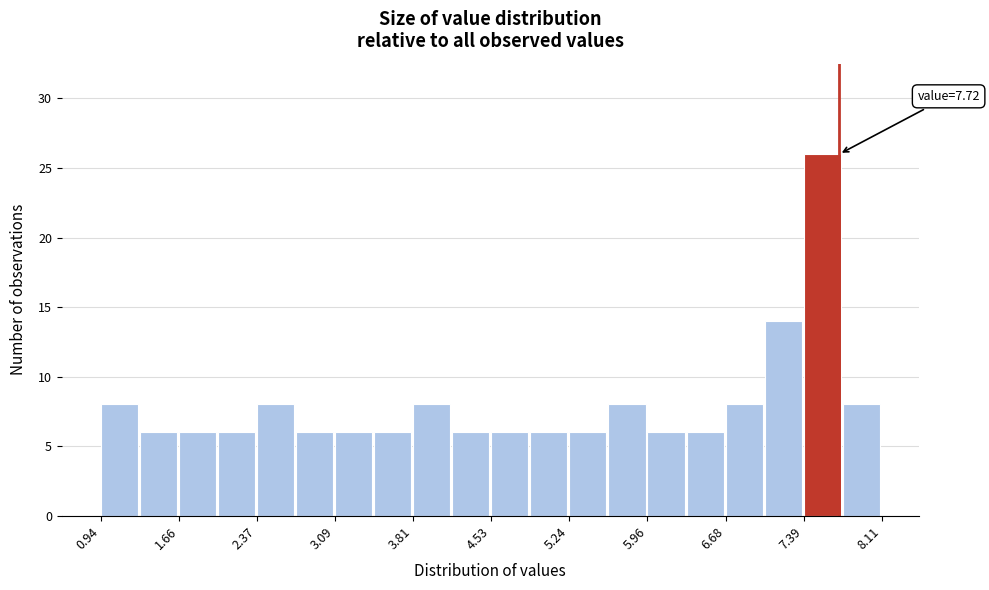

Read against the x-axis, roughly where is the centre of the tallest bar?

7.6